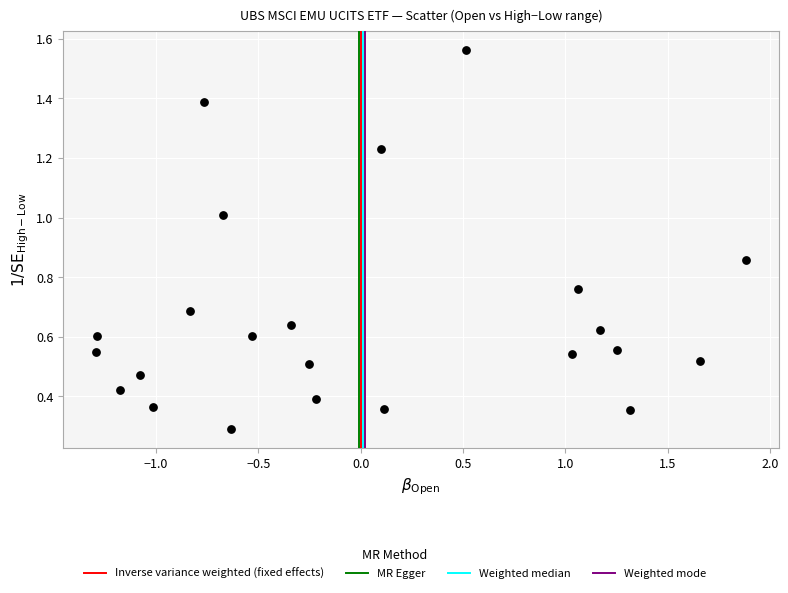

What Y value in the scatter plot is closest to 0?

0.3